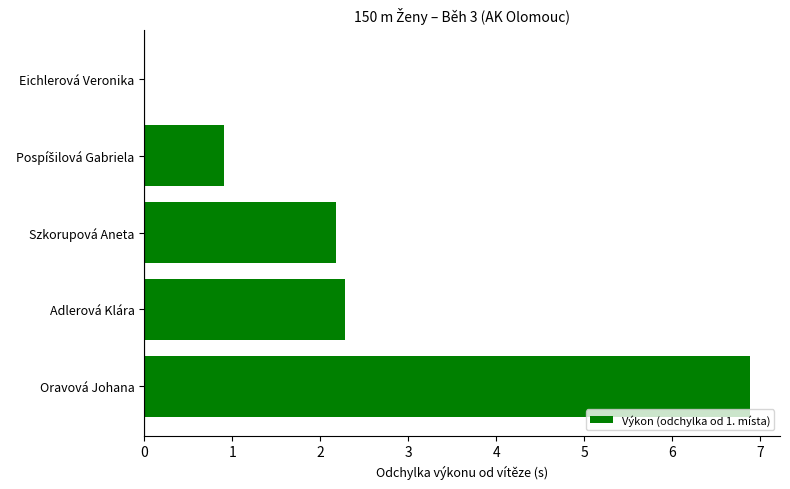

Which category has the highest value across all series?

Oravová Johana